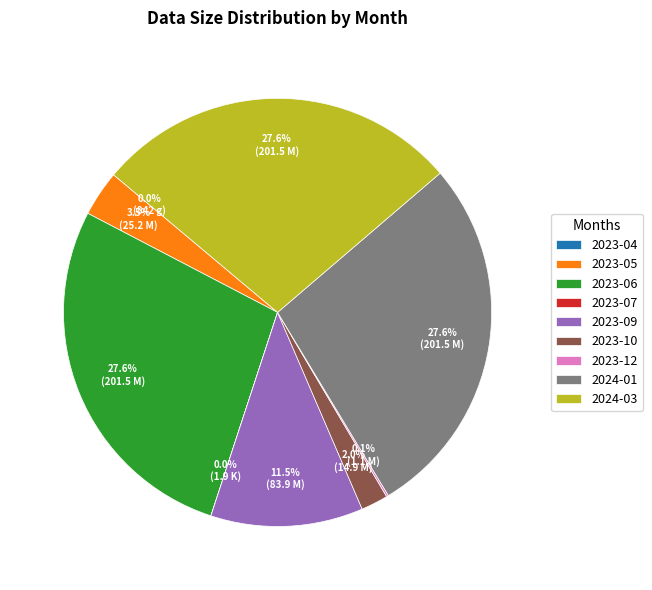

Do 2023-05 and 2023-10 together represent more than half of the pie?

No